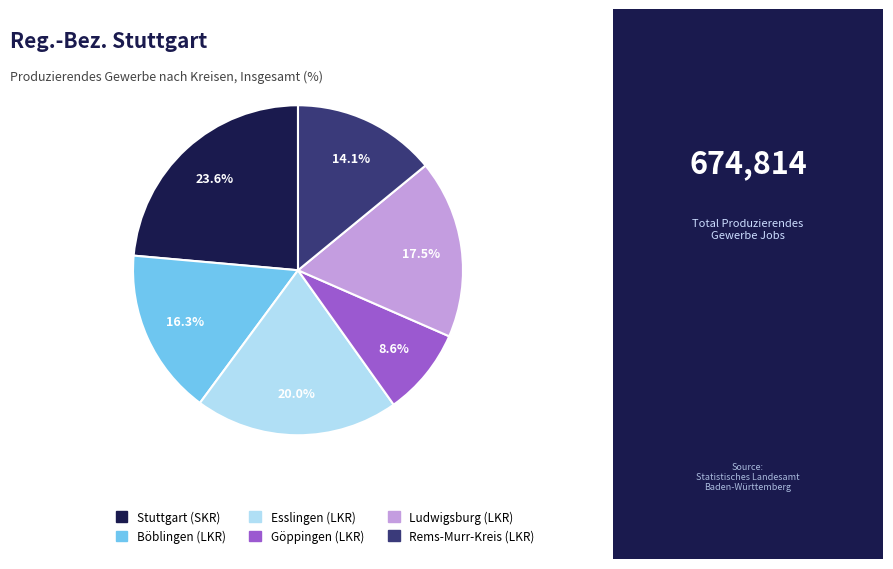

Does Böblingen (LKR) account for over 50% of the chart?

No